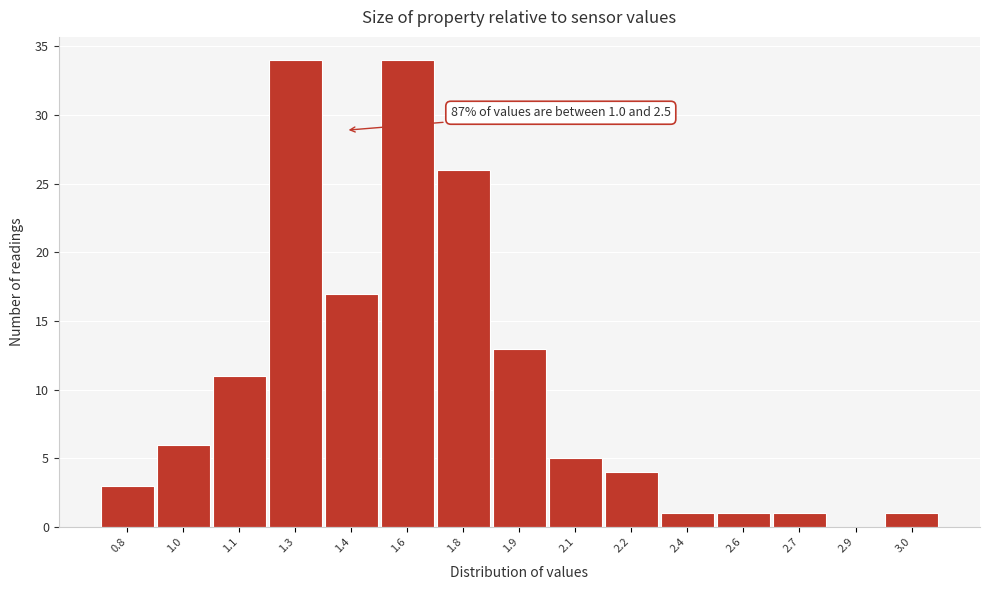

Reading left to right, what are all the values shown in this chart?

0.8=3	1.0=6	1.1=11	1.3=34	1.4=17	1.6=34	1.8=26	1.9=13	2.1=5	2.2=4	2.4=1	2.6=1	2.7=1	2.9=0	3.0=1